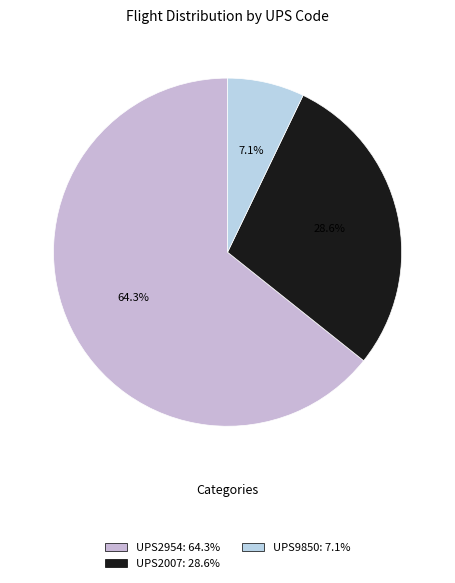

How much of the chart is everything except UPS9850?

92.9%